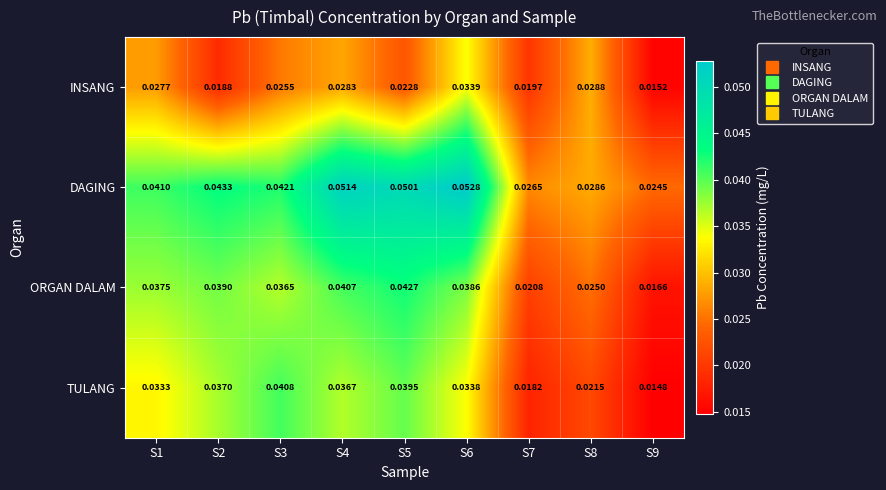

Rank the series by their maximum value, from highest to lowest.

DAGING, ORGAN DALAM, TULANG, INSANG